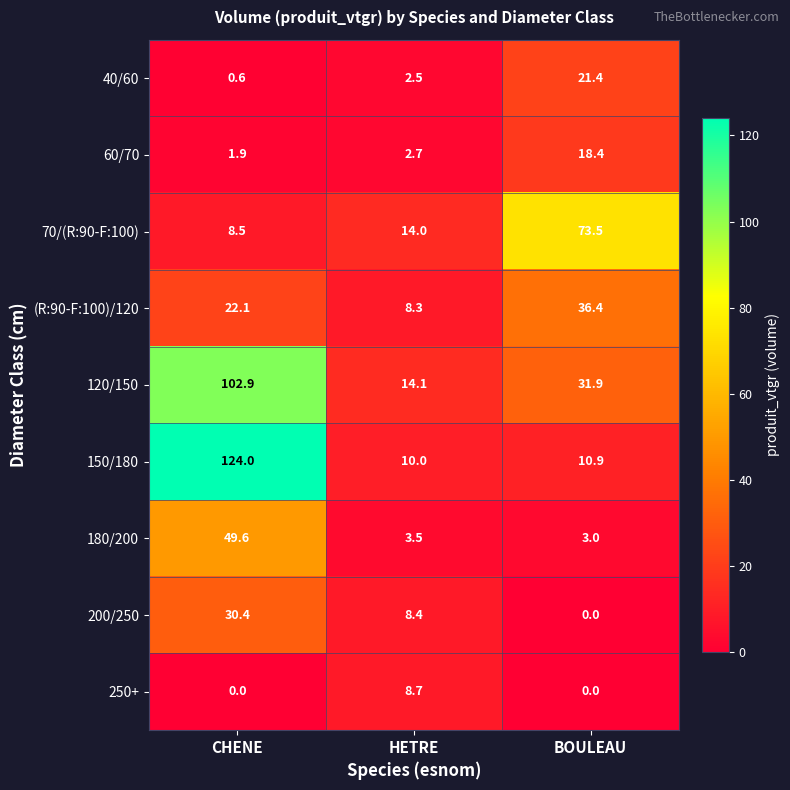

List the labels in order of (R:90-F:100)/120 value, largest first.

BOULEAU, CHENE, HETRE